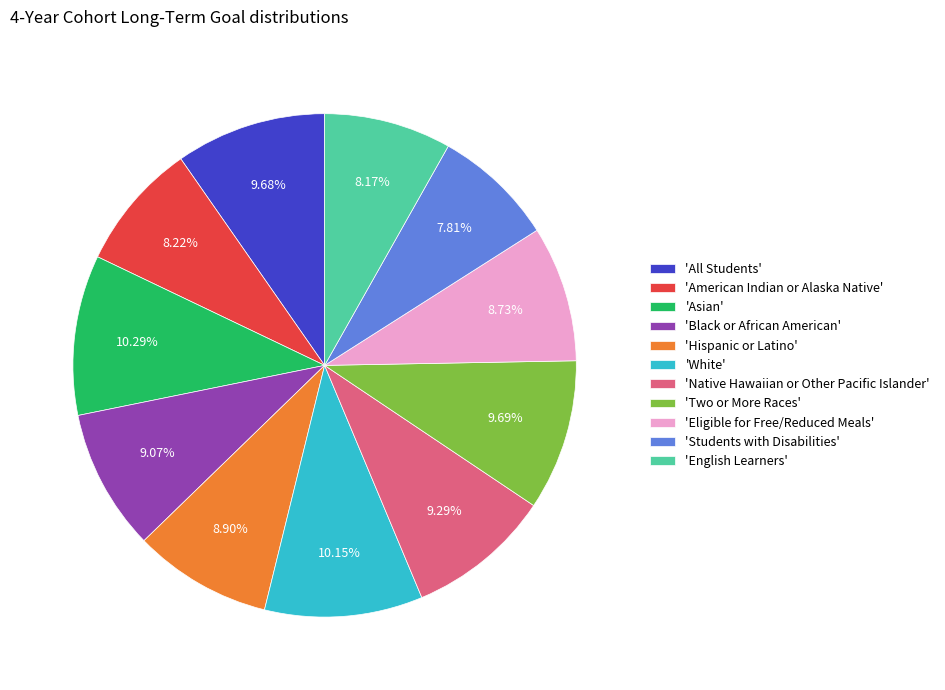

To the nearest percent, what is the average slice percentage?

9%